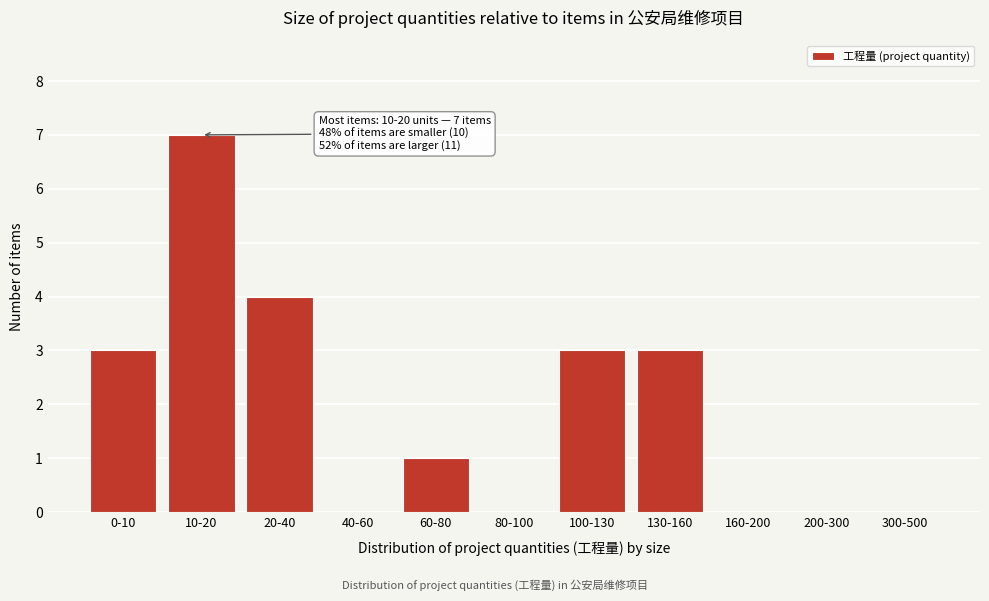

Reading left to right, list all the values displayed in this chart.

0-10=3	10-20=7	20-40=4	40-60=0	60-80=1	80-100=0	100-130=3	130-160=3	160-200=0	200-300=0	300-500=0